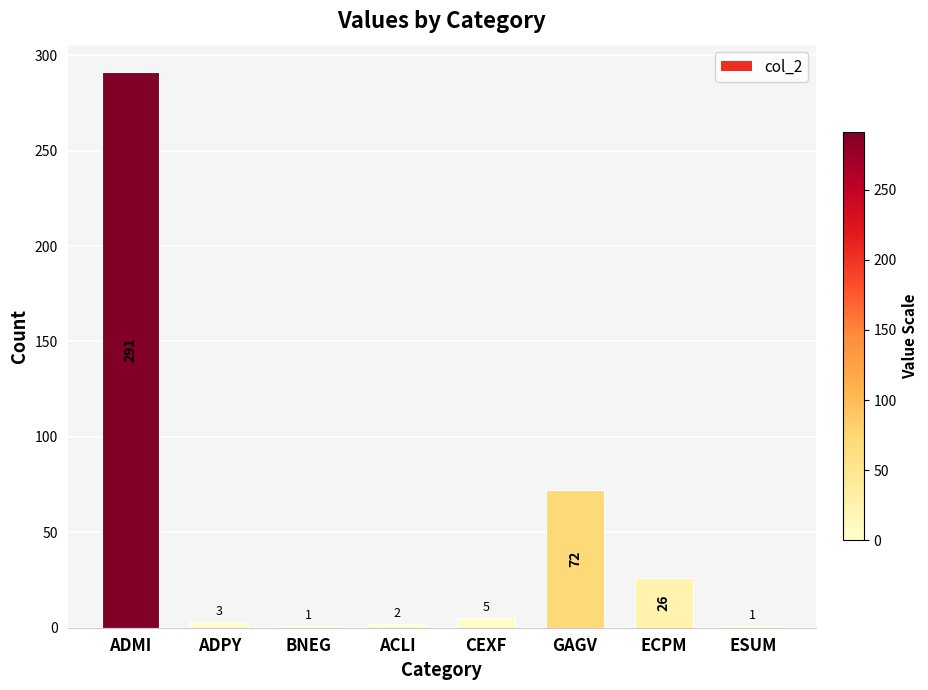

What is the smallest value displayed?

1